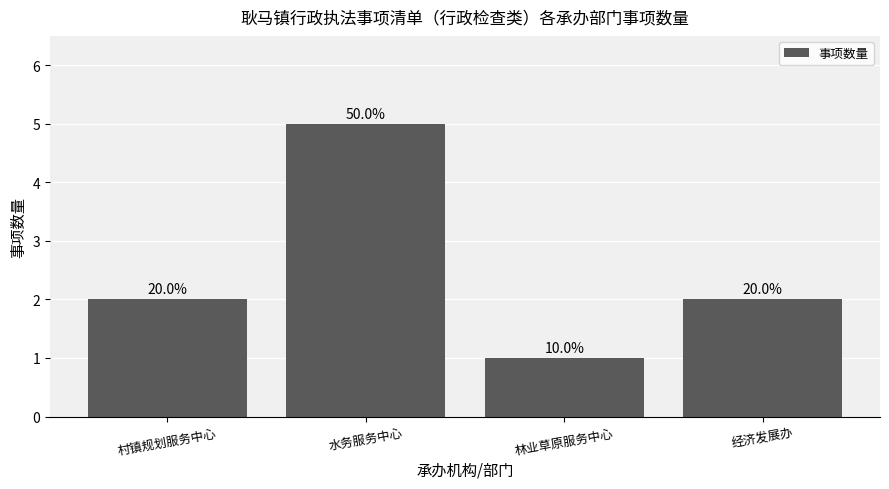

True or false: the data shows 3 at 村镇规划服务中心.

False